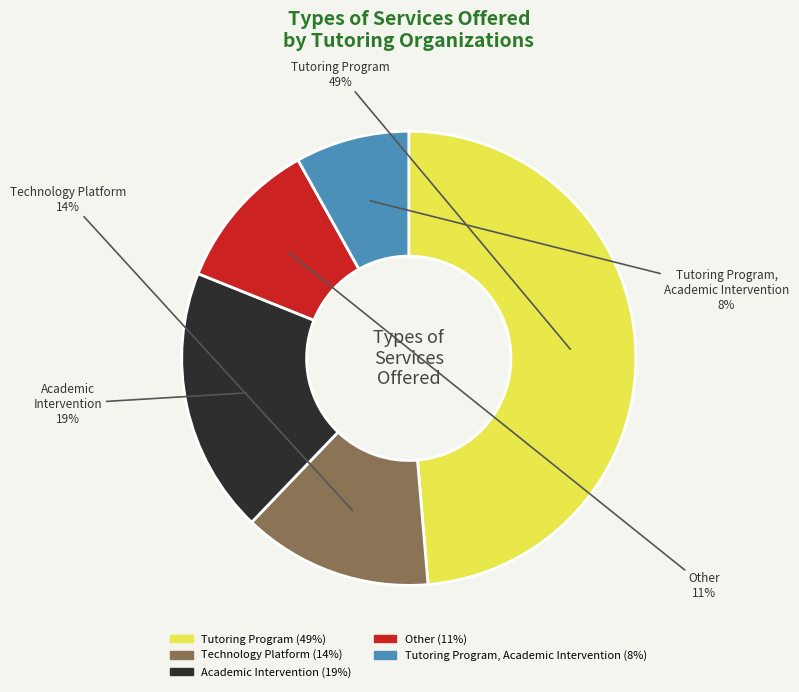

Does any single category account for the majority?

No